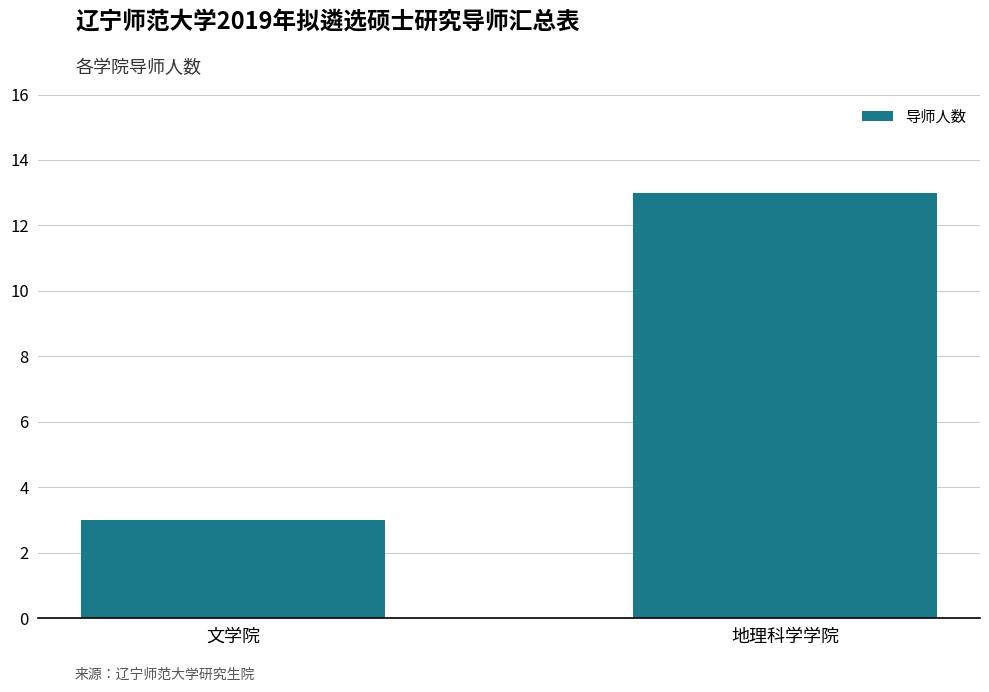

How many bars are there in total?

2